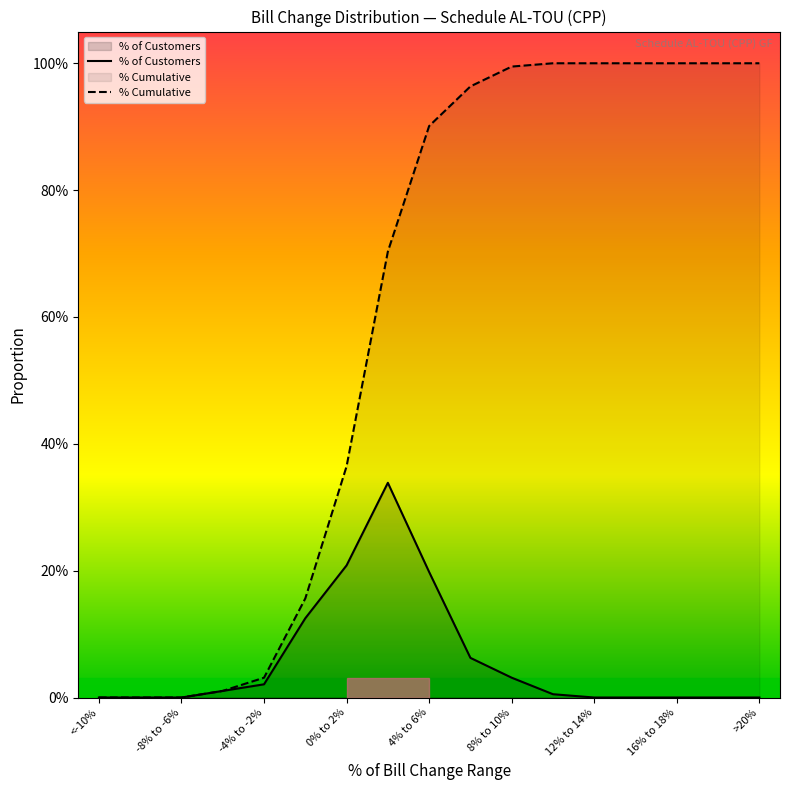

At how many categories does at least one series exceed 0?

14